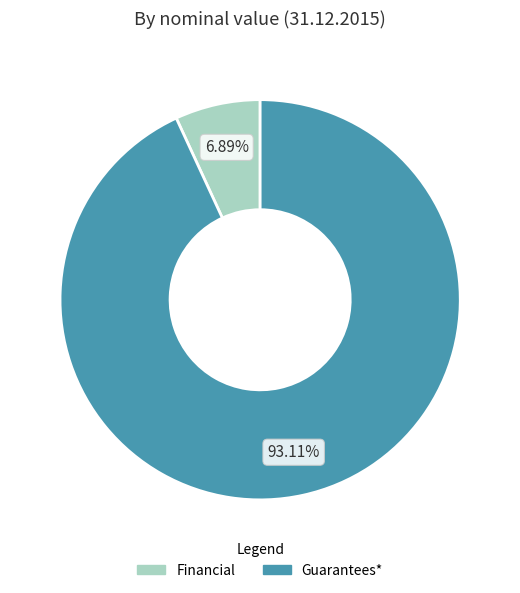

To the nearest percent, what portion does Guarantees* represent?

93%